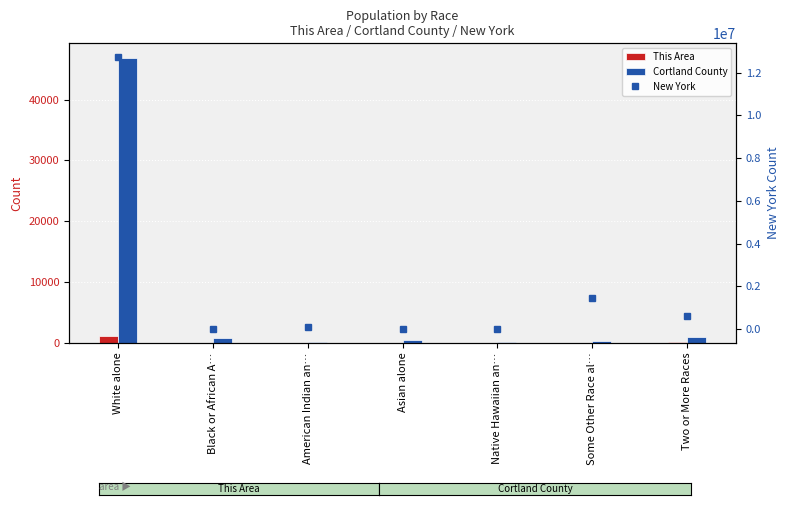

Read the This Area value at Two or More Races.

17